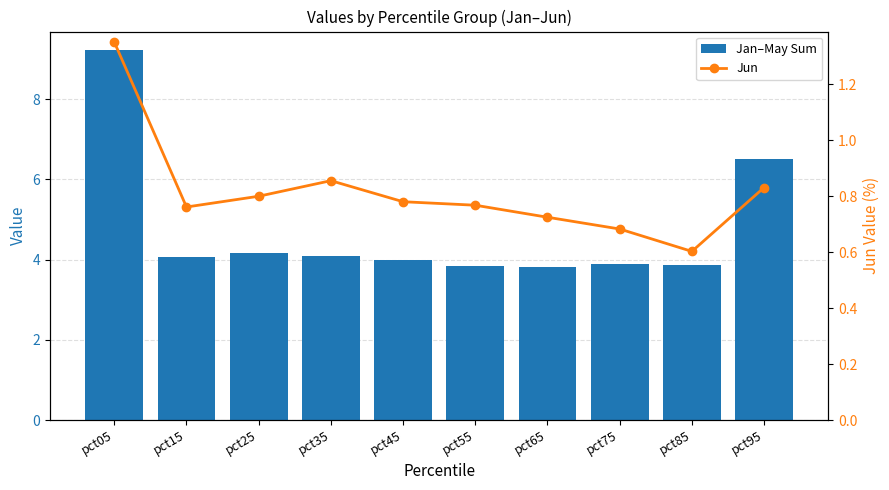

What is the sum of all Jan–May Sum values?

47.4